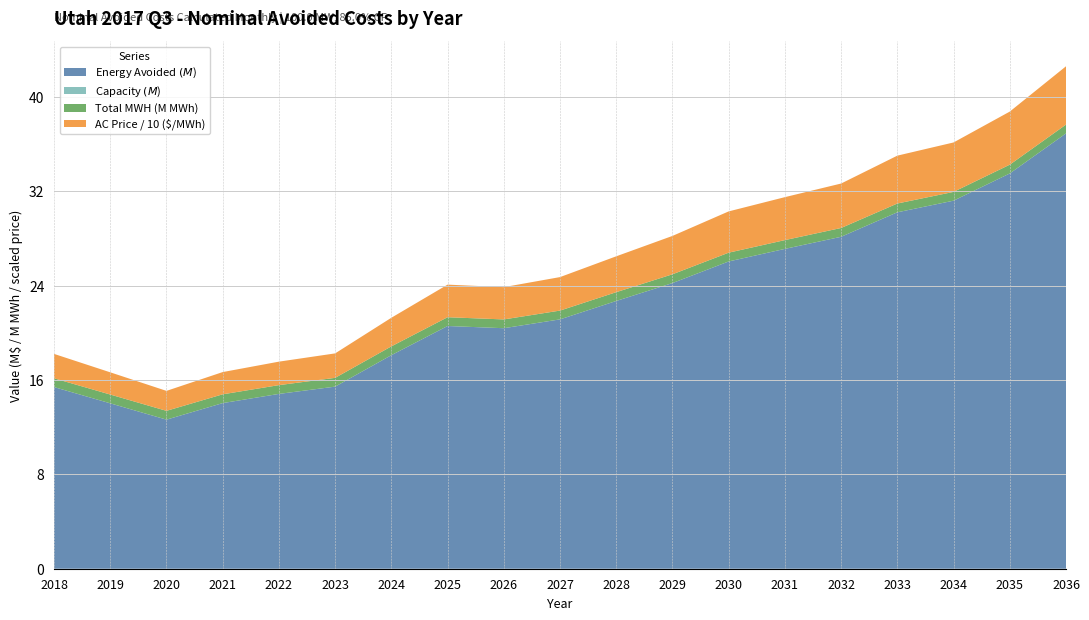

Reading right to left, what are all the values shown in this chart?

Energy Avoided $: 2036=36915939.0	2035=33519136.3	2034=31210719.1	2033=30225336.0	2032=28148223.2	2031=27122503.3	2030=26056798.2	2029=24224118.3	2028=22705323.2	2027=21145773.1	2026=20395461.9	2025=20582554.4	2024=18109789.0	2023=15441600.7	2022=14824401.0	2021=14045491.6	2020=12641869.1	2019=14025541.5	2018=15403177.8
Capacity $: 2036=0.0	2035=0.0	2034=0.0	2033=0.0	2032=0.0	2031=0.0	2030=0.0	2029=0.0	2028=0.0	2027=0.0	2026=0.0	2025=0.0	2024=0.0	2023=0.0	2022=0.0	2021=0.0	2020=0.0	2019=0.0	2018=0.0
Total MWH: 2036=746640.0	2035=744600.0	2034=744600.0	2033=744600.0	2032=746640.0	2031=744600.0	2030=744600.0	2029=744600.0	2028=746640.0	2027=744600.0	2026=744600.0	2025=744600.0	2024=746640.0	2023=744600.0	2022=744600.0	2021=744600.0	2020=746640.0	2019=744600.0	2018=744600.0
AC Price: 2036=49.4	2035=45.0	2034=41.9	2033=40.6	2032=37.7	2031=36.4	2030=35.0	2029=32.5	2028=30.4	2027=28.4	2026=27.4	2025=27.6	2024=24.3	2023=20.7	2022=19.9	2021=18.9	2020=16.9	2019=18.8	2018=20.7